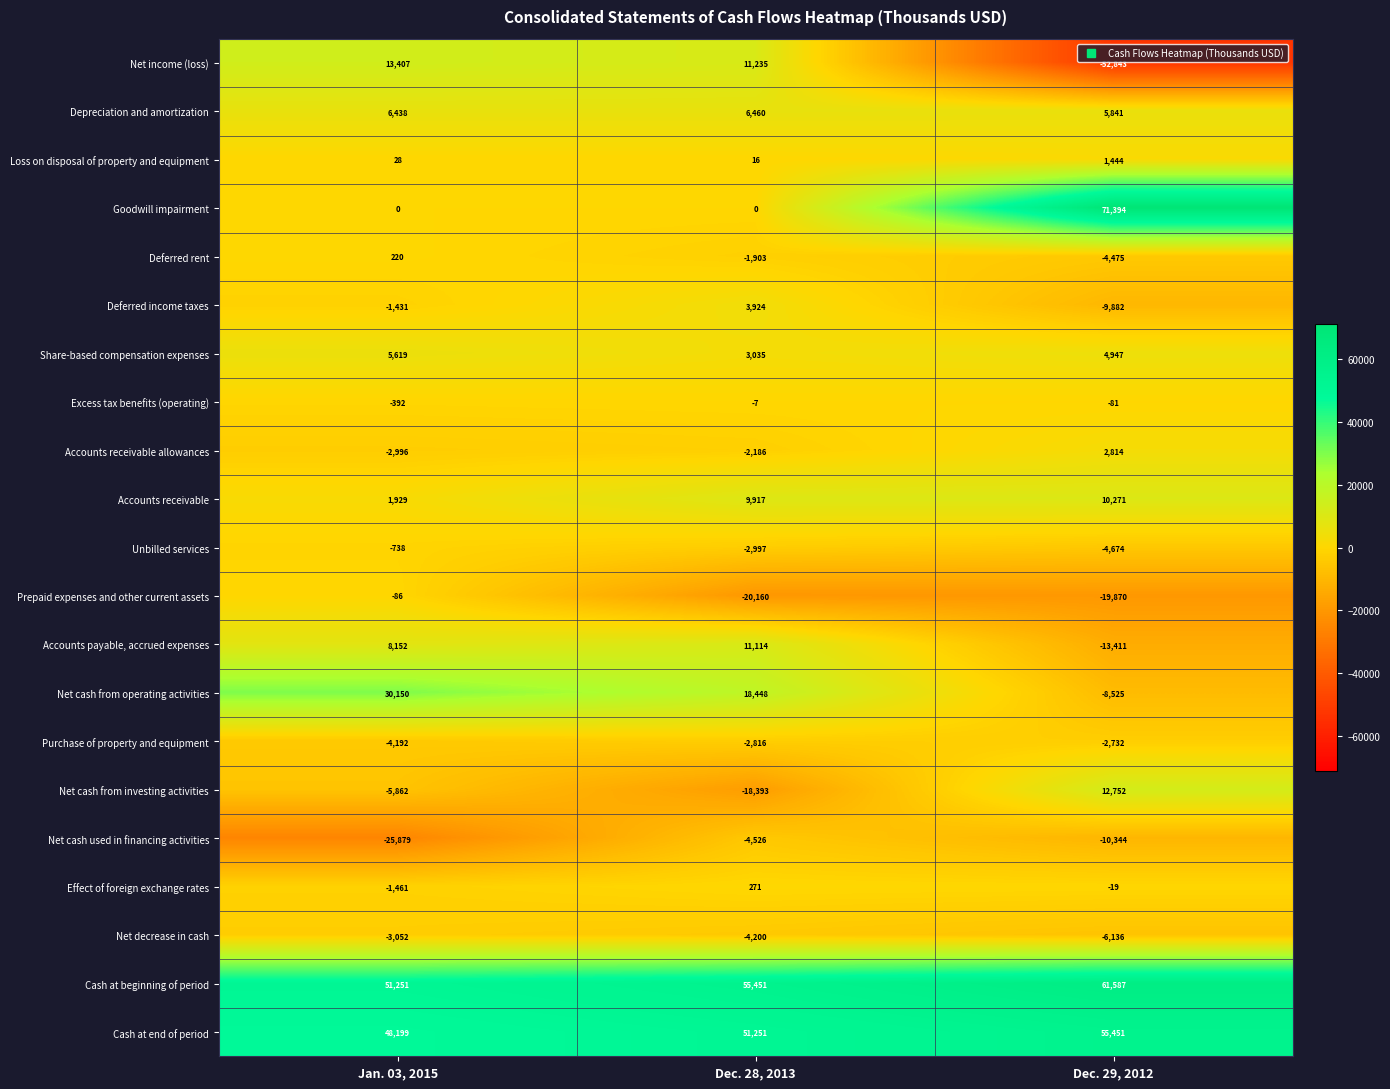

Is it true that Net cash used in financing activities equals -5519 at Dec. 29, 2012?

False